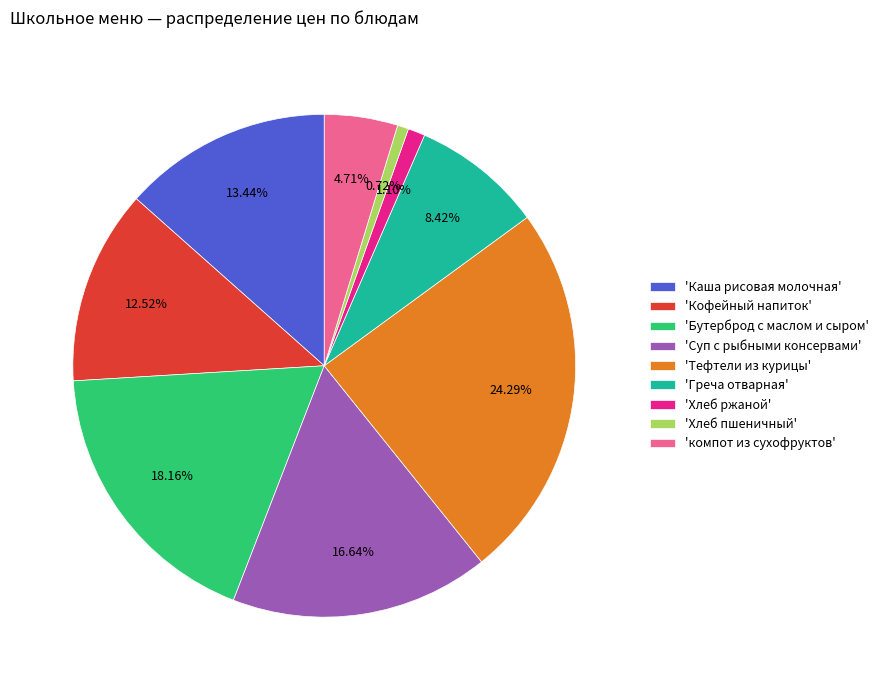

What is the largest slice in the pie chart?

'Тефтели из курицы'